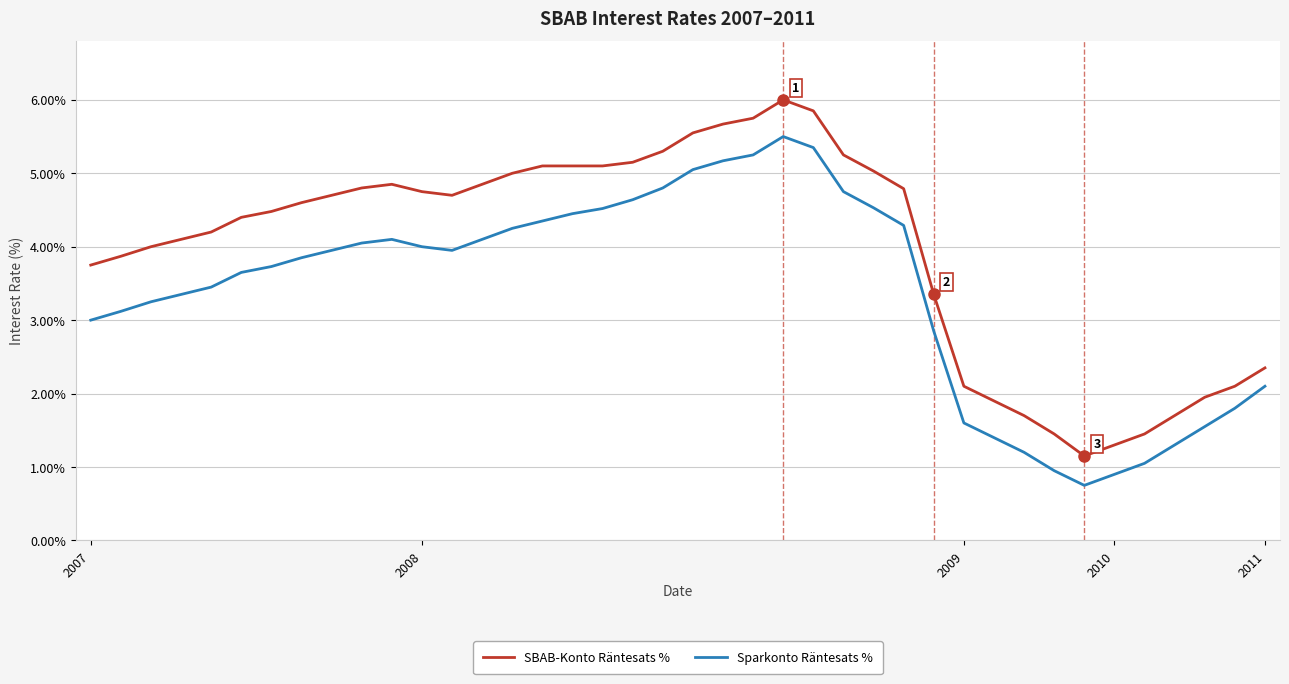

What are all the series names shown in the legend?

SBAB-Konto Räntesats %, Sparkonto Räntesats %